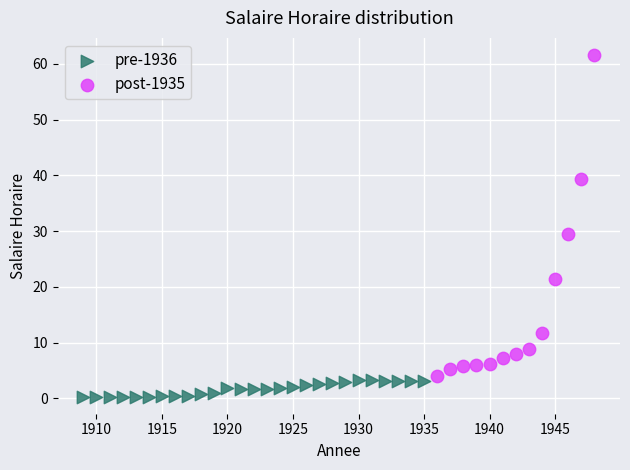

Which series reaches the maximum Y coordinate?

post-1935